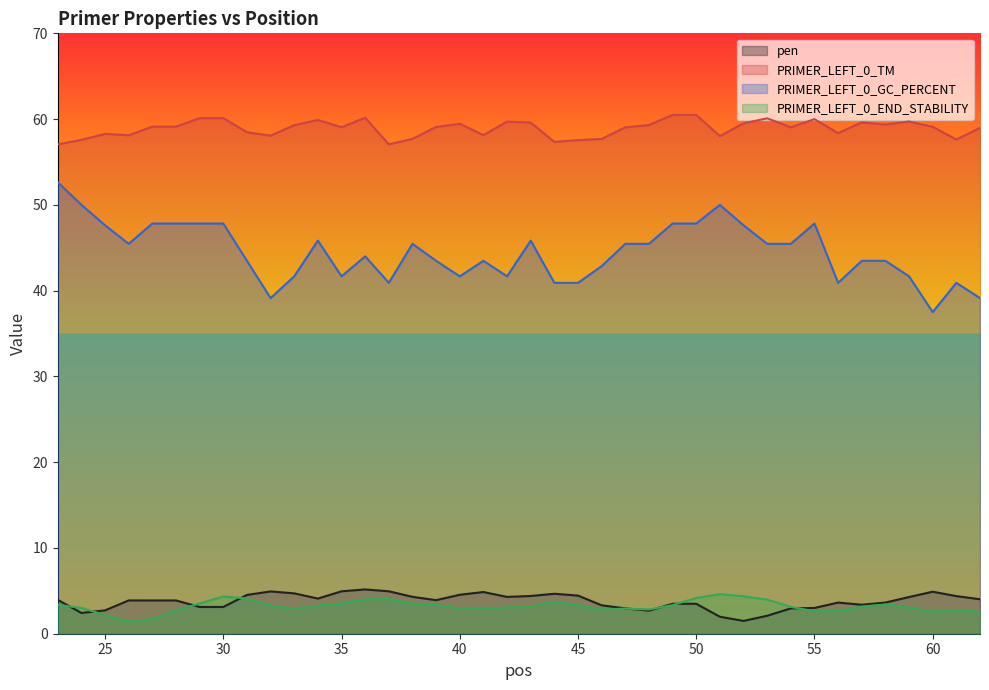

What is the difference between the maximum and second lowest values in the PRIMER_LEFT_0_END_STABILITY series?

2.9